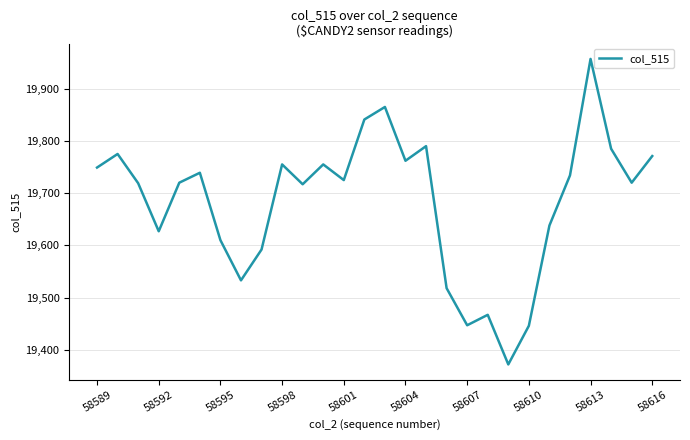

What is the greatest value displayed?

19957